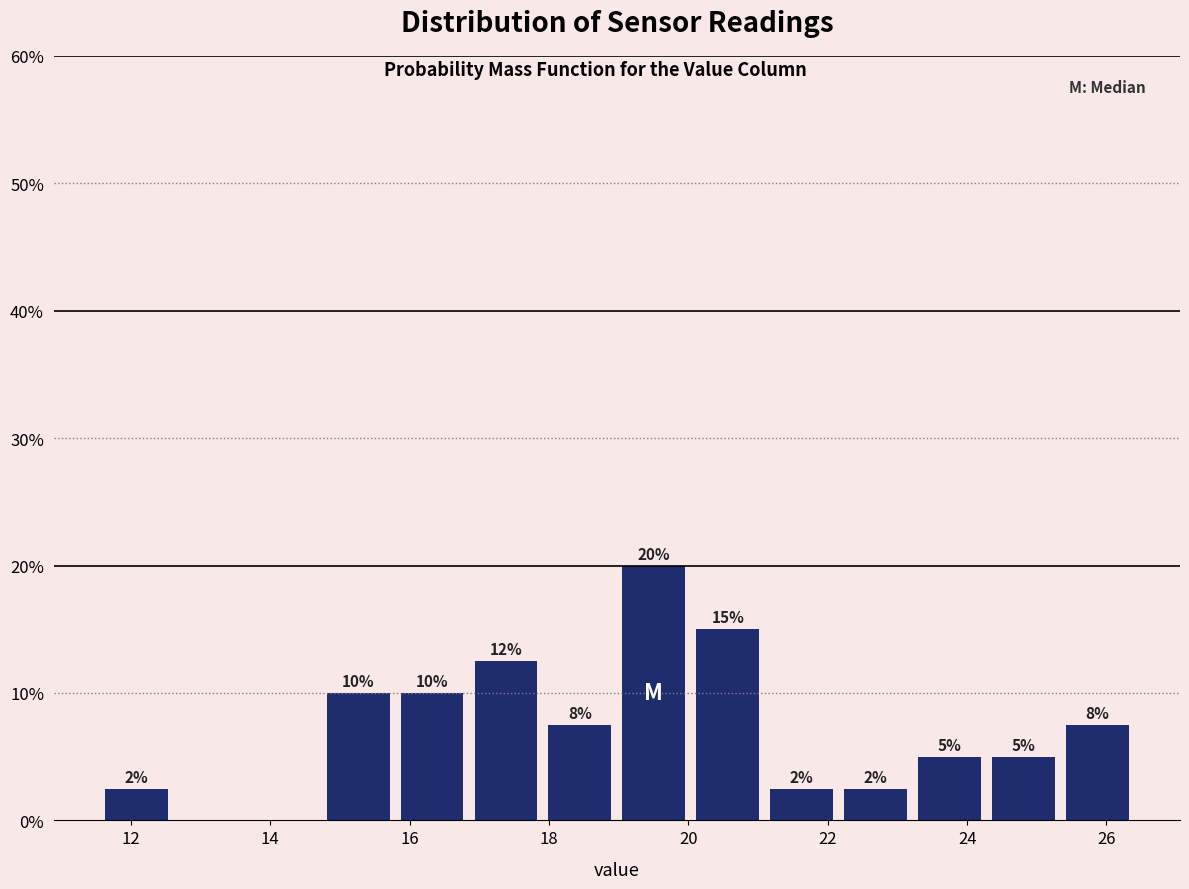

Over which range of the x-axis is the bar tallest?

19.0 to 20.0